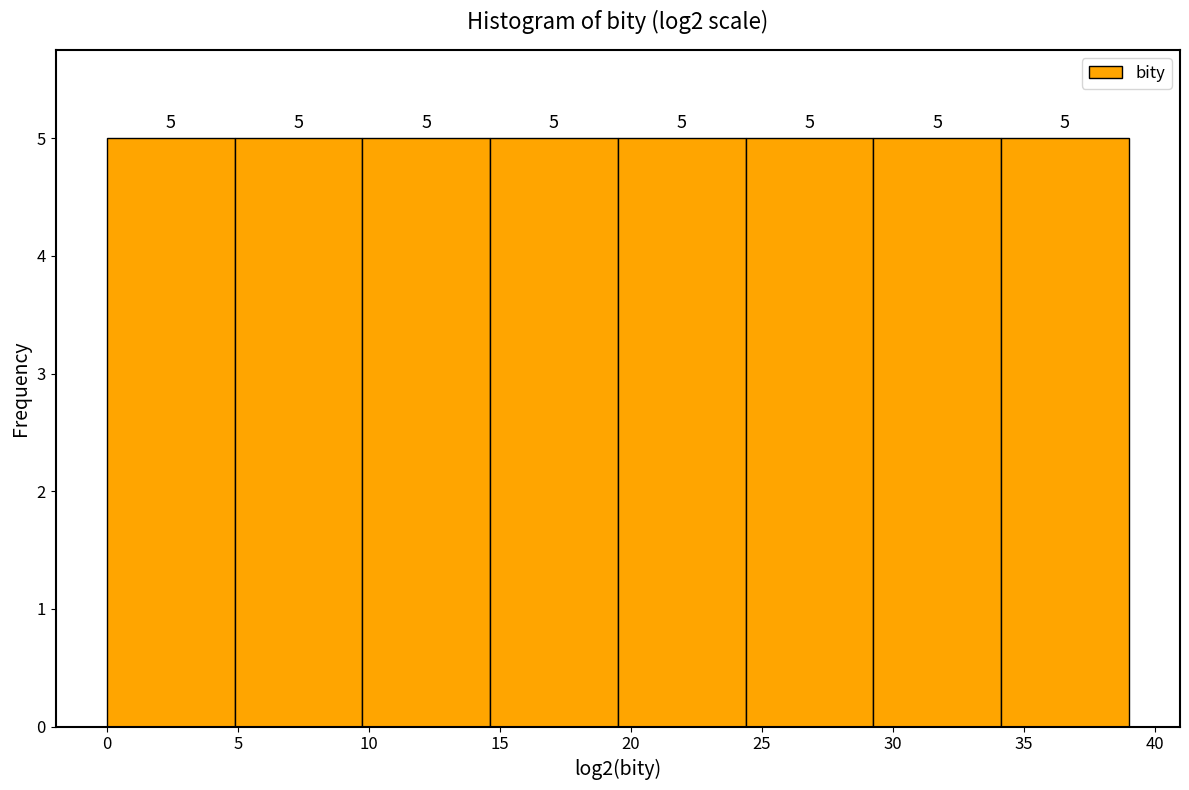

Reading left to right, transcribe this chart: for each bar, give the range it covers on the x-axis and its height. The bar edges are not printed on the chart, so give them approximately, as read against the axis.

0.0 to 5.0: 5
5.0 to 10.0: 5
10.0 to 14.5: 5
14.5 to 19.5: 5
19.5 to 24.5: 5
24.5 to 29.5: 5
29.5 to 34.0: 5
34.0 to 39.0: 5